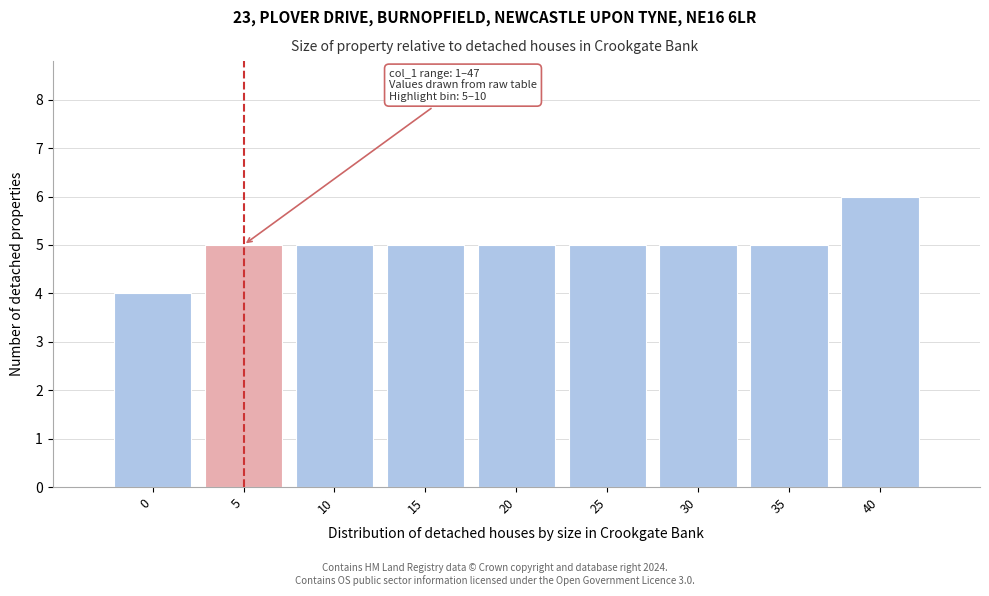

Reading left to right, list all the values displayed in this chart.

4	5	5	5	5	5	5	5	6